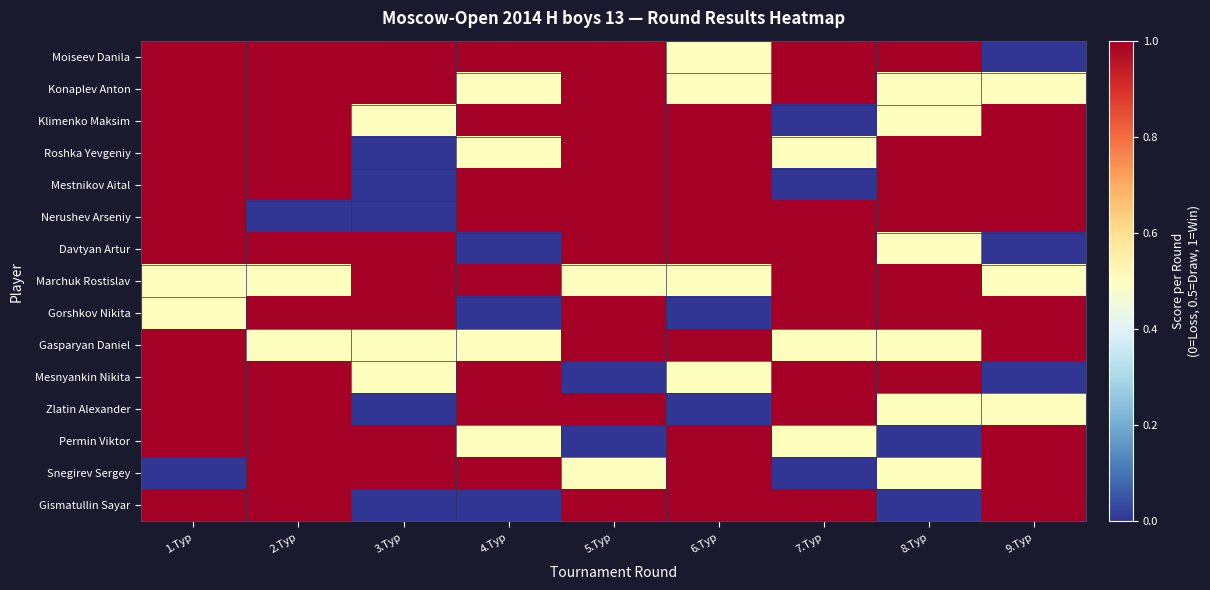

Rank the series at 4.Тур from lowest to highest value.

Davtyan Artur, Gorshkov Nikita, Gismatullin Sayar, Konaplev Anton, Roshka Yevgeniy, Gasparyan Daniel, Permin Viktor, Moiseev Danila, Klimenko Maksim, Mestnikov Aital, Nerushev Arseniy, Marchuk Rostislav, Mesnyankin Nikita, Zlatin Alexander, Snegirev Sergey